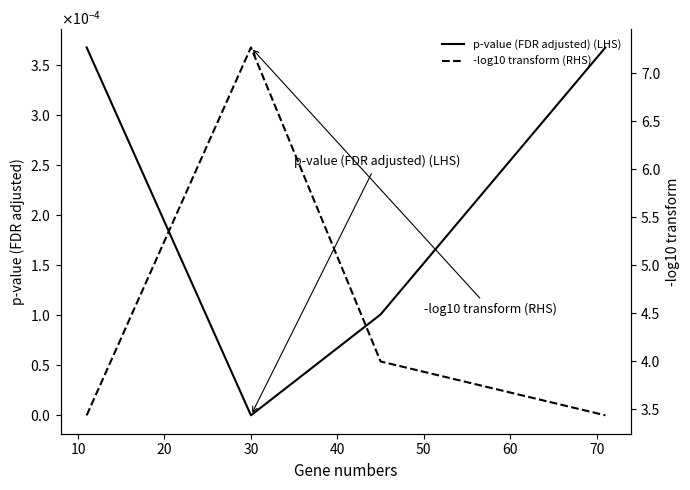

What is the value of the -log10 transform (RHS) point at the 3rd from the left?

4.0